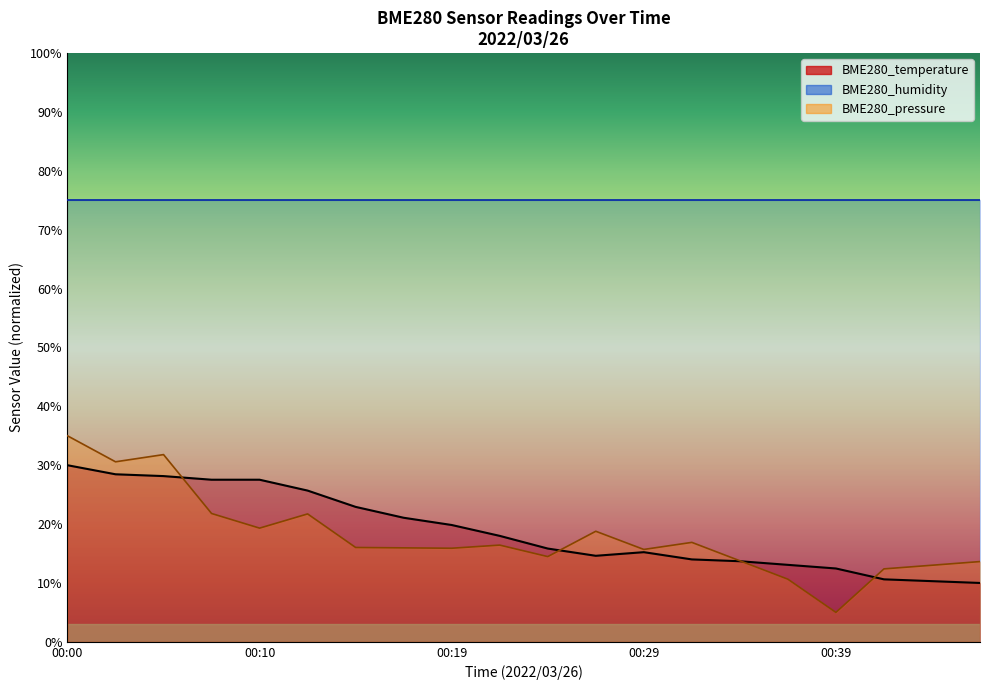

True or false: BME280_pressure_norm and BME280_temperature cross at least once.

True